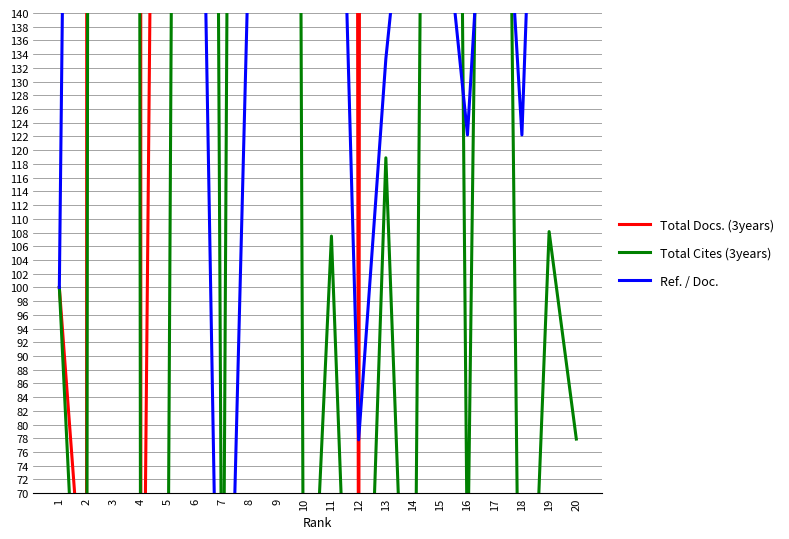

How many interior local valleys does the Total Cites (3years) series have?

8